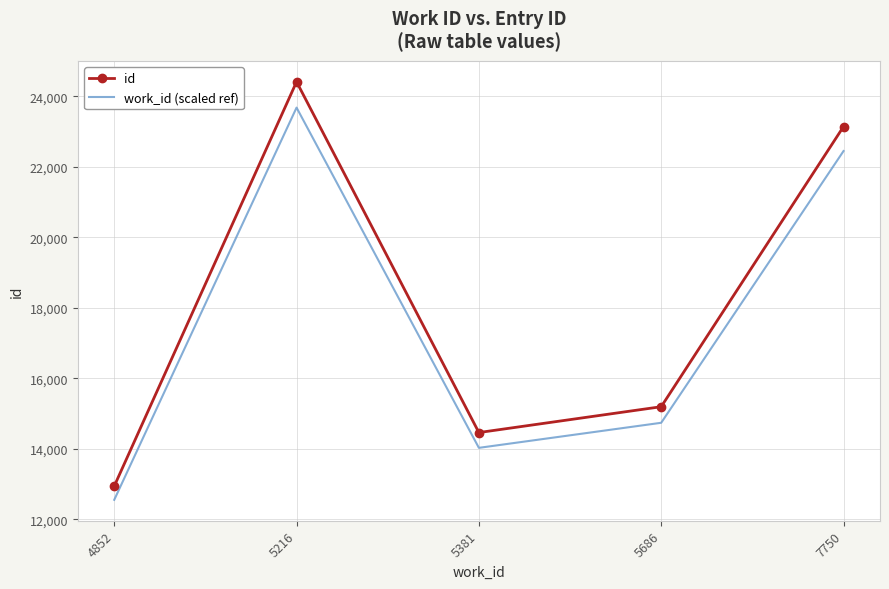

What is the average value of the id series?

18034.2